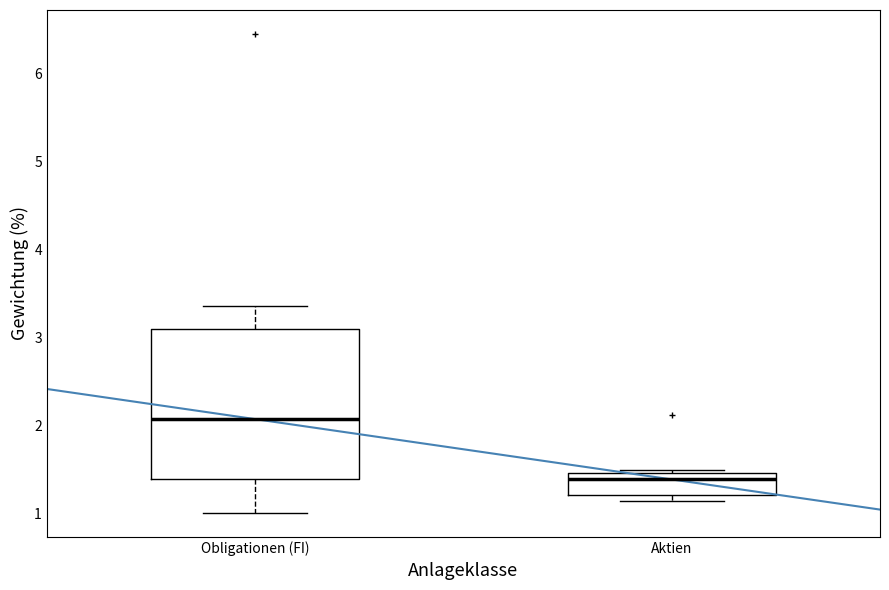

Comparing the boxes themselves (not the whiskers), which one is the tallest?

Obligationen (FI)